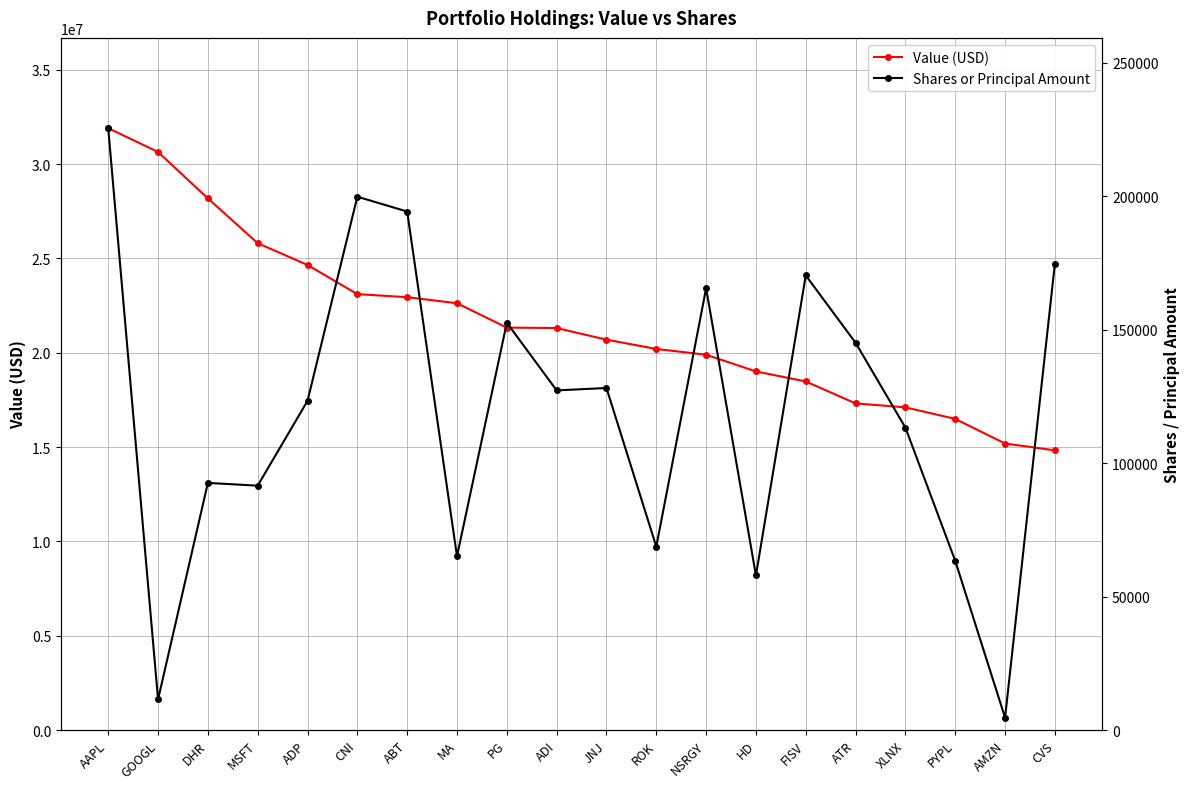

The Value (USD) series shows 22626000 at MA. True or false?

True